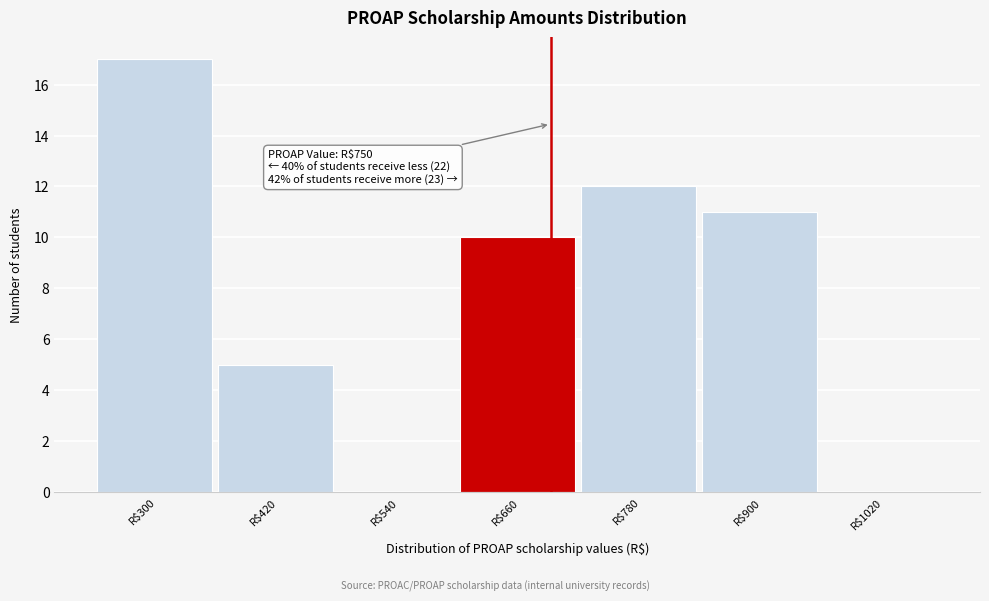

What is the maximum value shown in the chart?

17